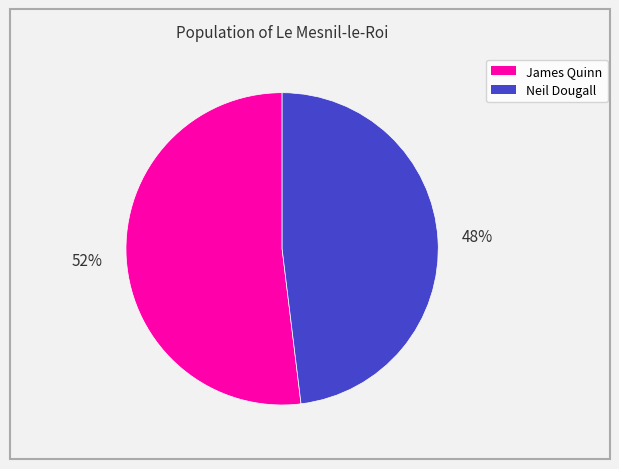

Rank the categories by value from highest to lowest.

James Quinn, Neil Dougall